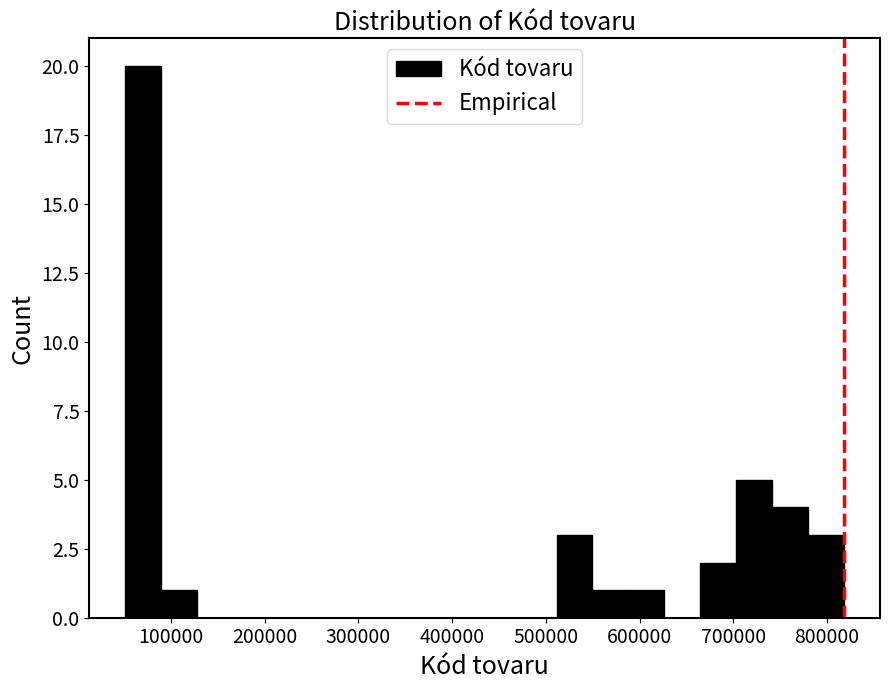

Around what value on the x-axis is the tallest bar? Give the approximate position of its centre, as read against the axis.

70000